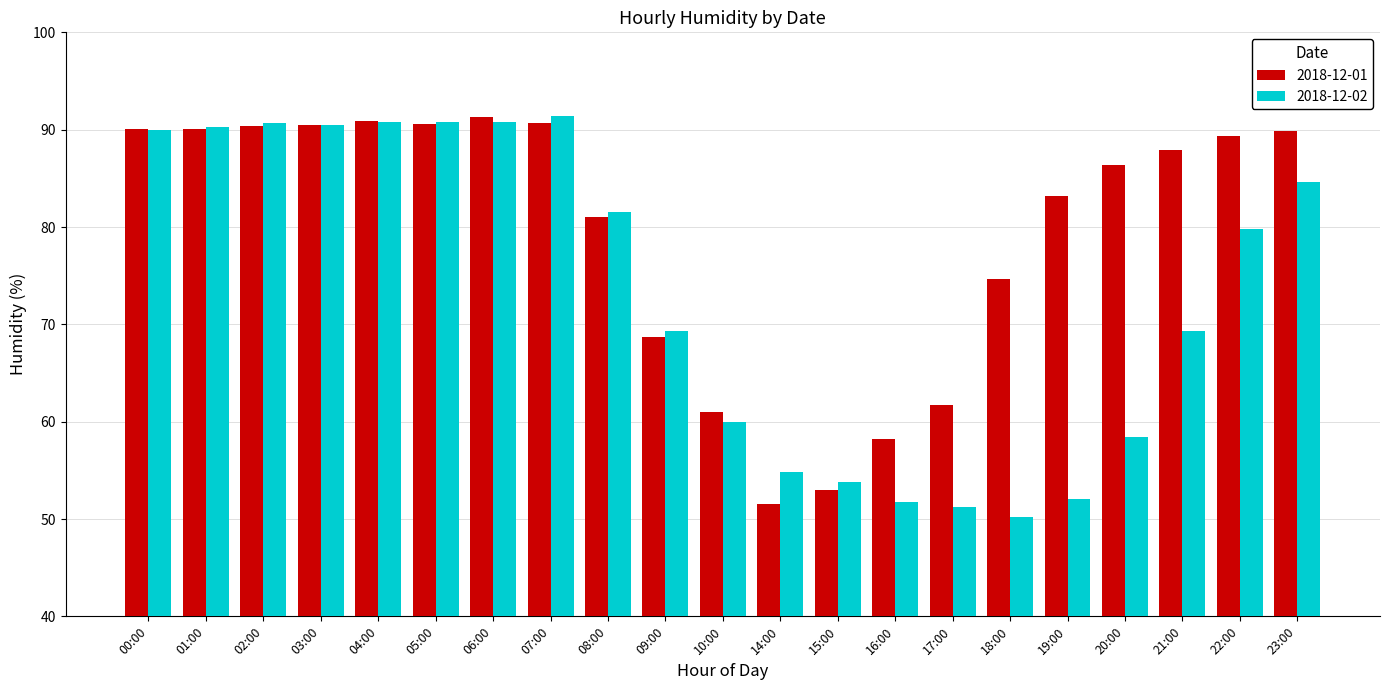

At how many categories does at least one series exceed 51?

21